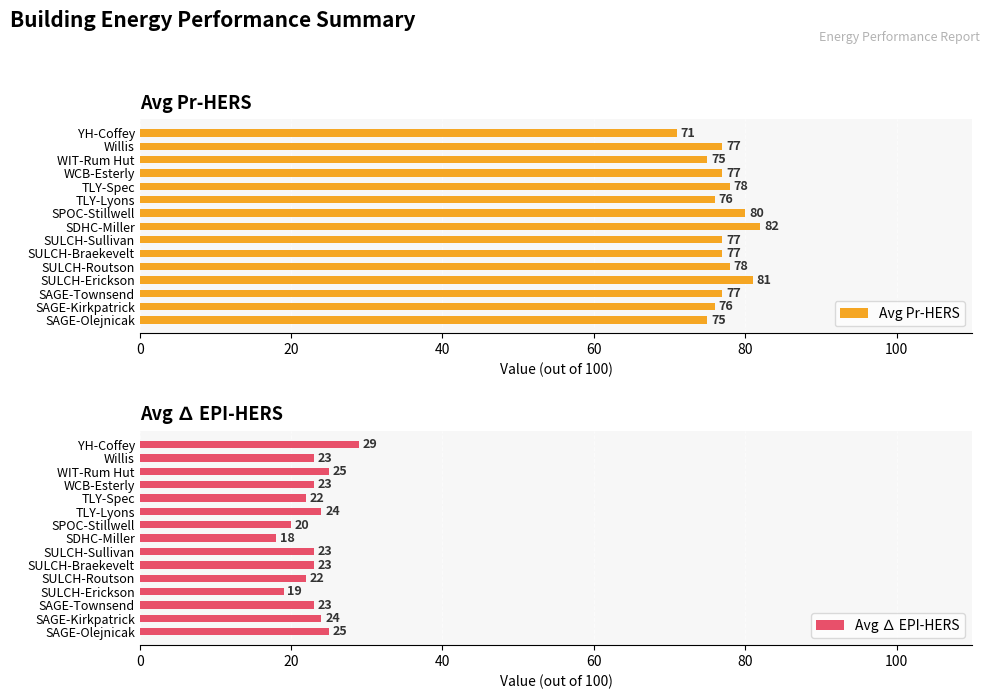

Which category has the lowest value in the Avg Pr-HERS series?

YH-Coffey